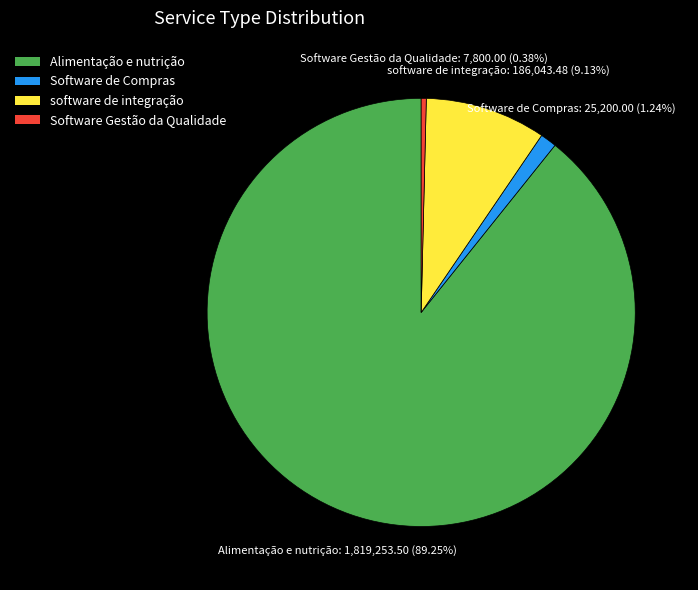

What is the ratio of the value at Alimentação e nutrição to the value at software de integração?

9.8